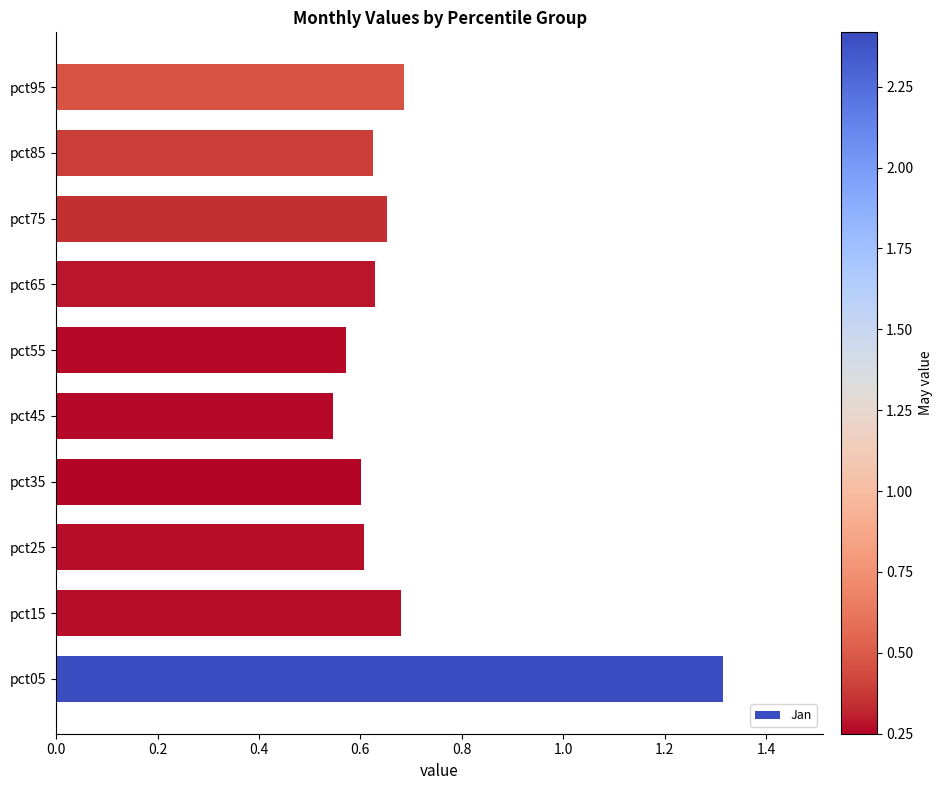

Is it true that the value at pct65 is 0.6?

True